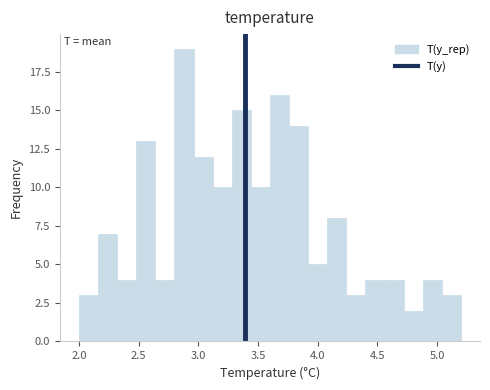

Around what value on the x-axis is the tallest bar? Give the approximate position of its centre, as read against the axis.

2.90